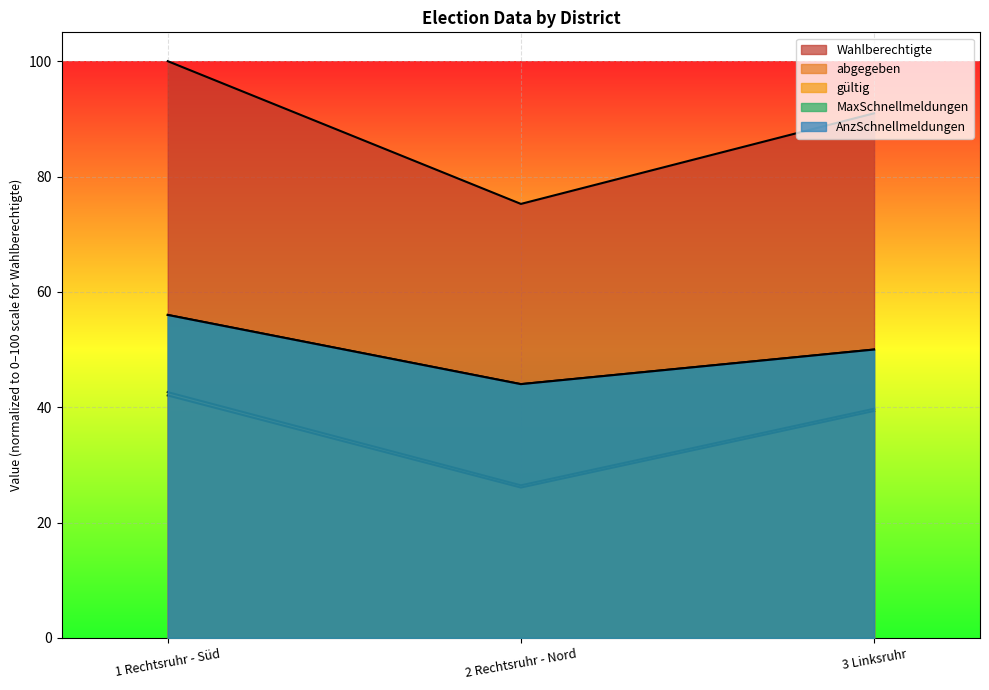

Is it true that MaxSchnellmeldungen equals 44.0 at 2 Rechtsruhr - Nord?

True